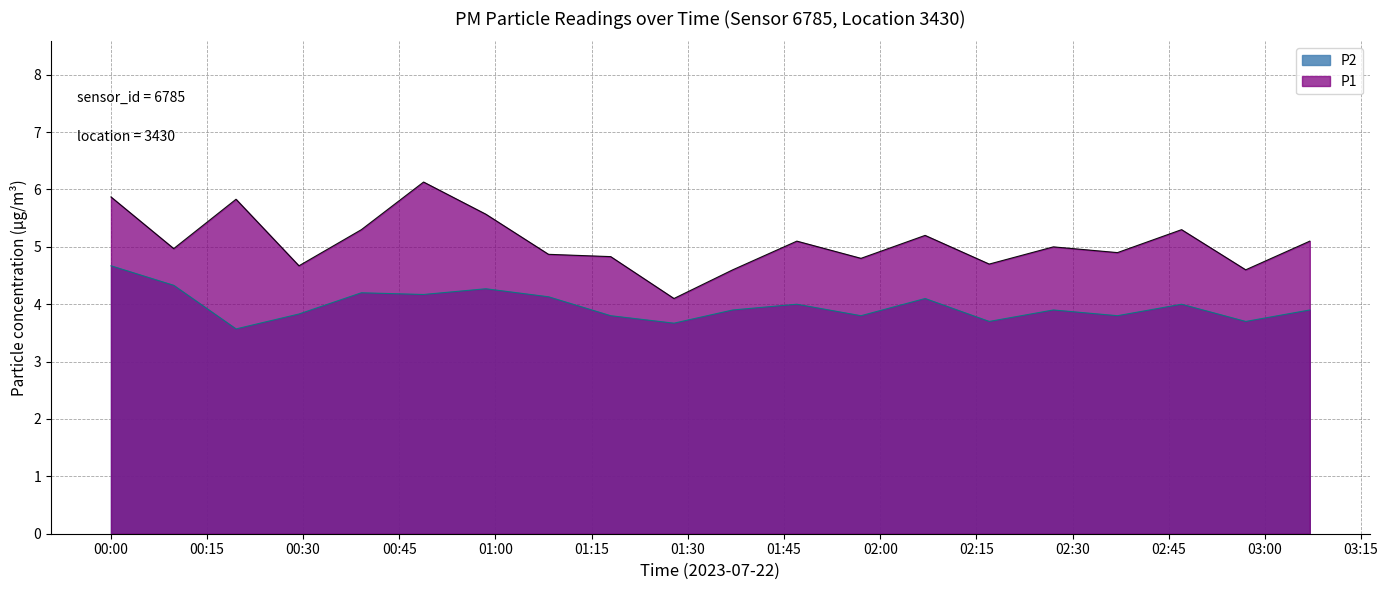

True or false: P1 and P2 intersect in this chart.

False